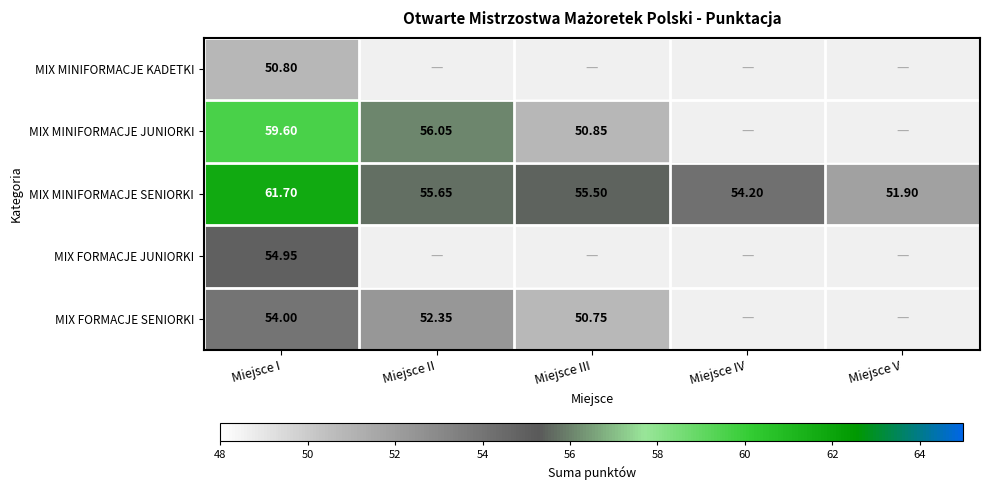

Is the value of MIX MINIFORMACJE SENIORKI at Miejsce IV greater than the value of MIX MINIFORMACJE KADETKI at Miejsce I?

Yes